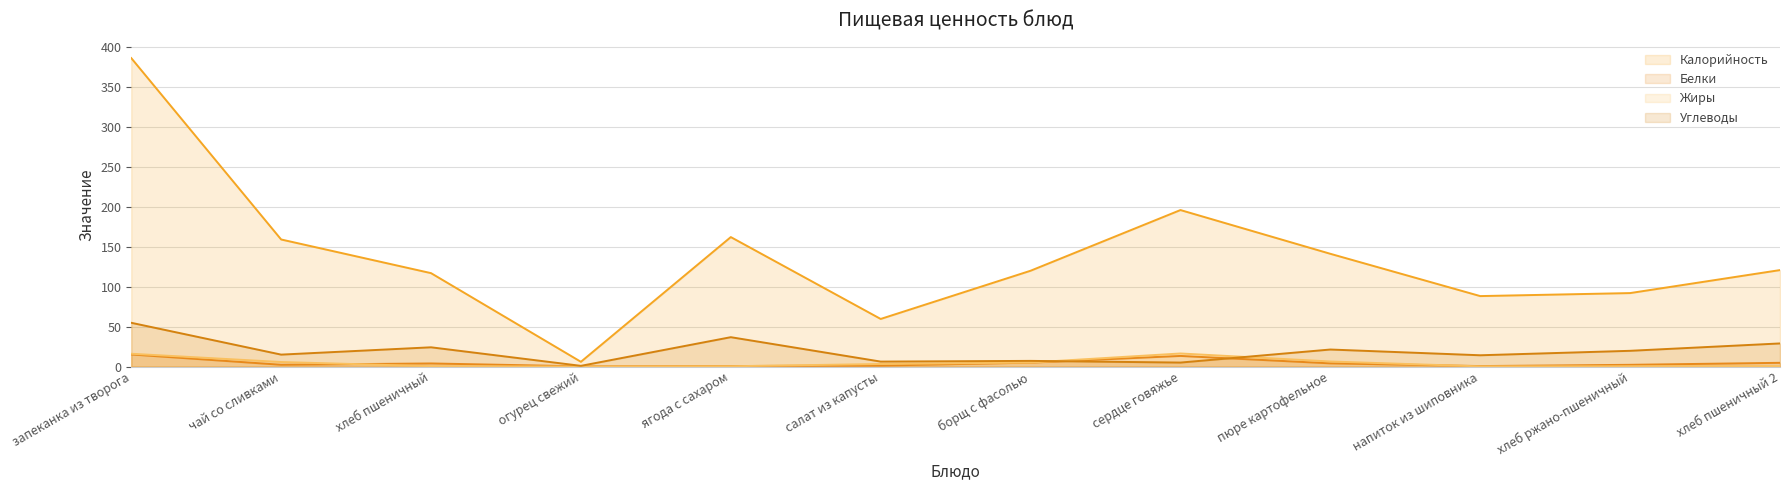

Reading left to right, list all the values displayed in this chart.

Калорийность: 385.9	159.0	116.9	6.0	162.0	59.6	119.9	195.8	141.1	88.2	92.0	120.7
Белки: 15.2	2.3	4.0	0.3	0.7	1.3	5.0	13.3	4.1	0.7	2.2	4.7
Жиры: 16.1	5.7	0.5	0.1	0.4	3.2	5.1	16.4	6.4	0.3	0.4	0.6
Углеводы: 54.8	15.0	24.1	0.9	36.8	6.3	7.2	5.1	21.4	14.2	19.8	29.0